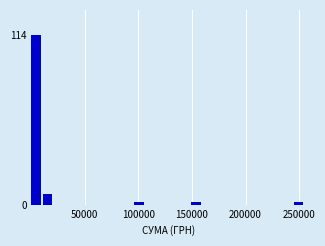

Read against the x-axis, roughly where is the centre of the tallest bar?

5000